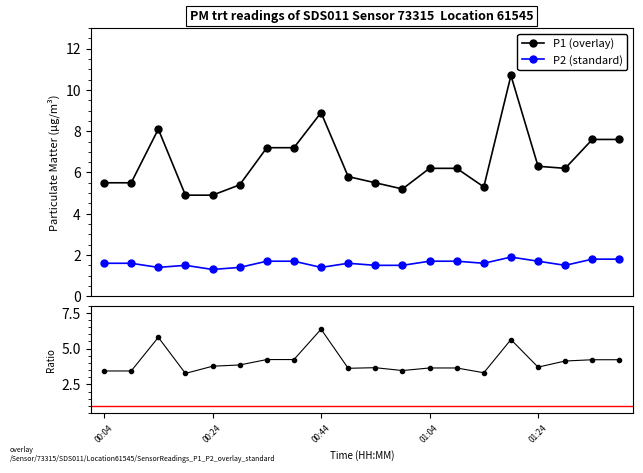

List the labels in order of P2 value, largest first.

01:19, 01:34, 01:39, 00:34, 00:39, 01:04, 01:09, 01:24, 00:04, 00:09, 00:49, 01:14, 00:19, 00:54, 00:59, 01:29, 00:14, 00:29, 00:44, 00:24